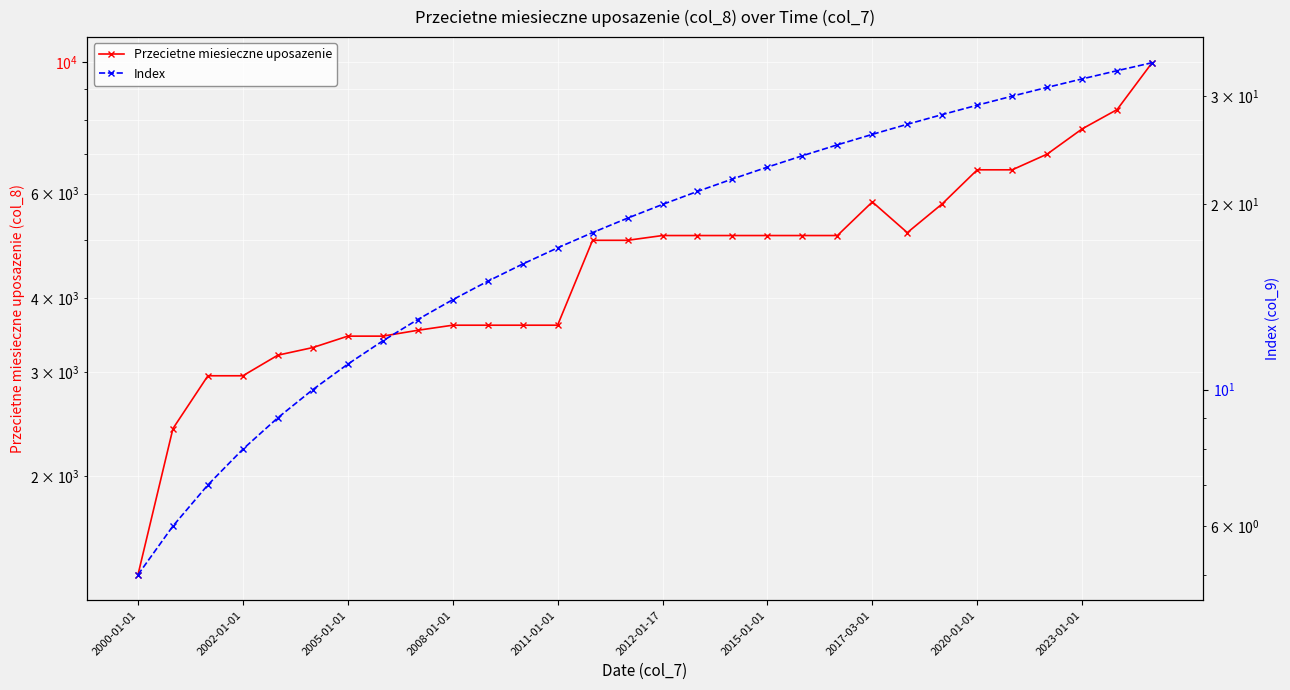

What are all the series names shown in the legend?

Przecietne miesieczne uposazenie, Index